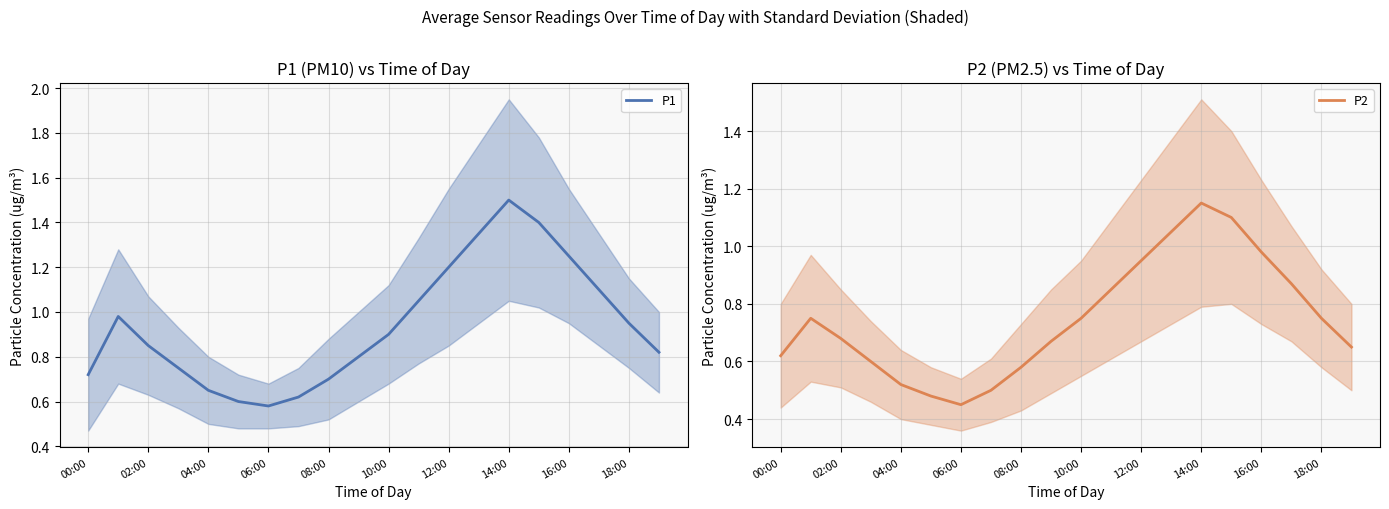

The P1 series shows 0.8 at 12:00. True or false?

False